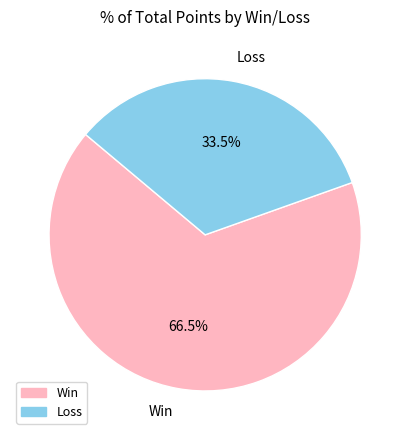

Rank the categories by value from lowest to highest.

Loss, Win